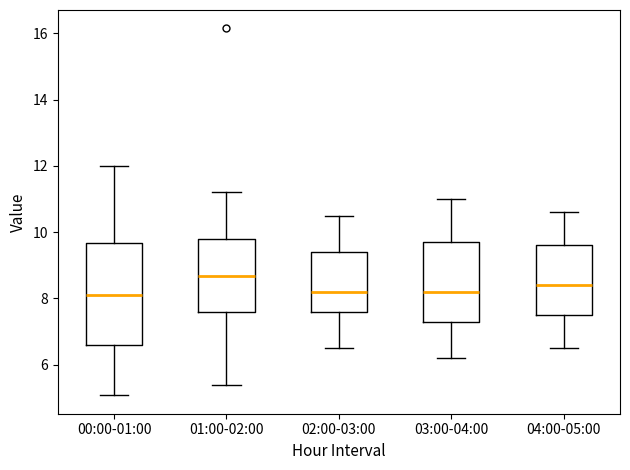

Reading left to right, read every box against the y-axis: the position of its median line, the range the box covers, and the ends of its whiskers. The values are not printed on the chart, so give them approximately, as read against the axis.

00:00-01:00: median 8.2, box 6.6 to 9.6, whiskers 5.0 to 12.0
01:00-02:00: median 8.6, box 7.6 to 9.8, whiskers 5.4 to 11.2
02:00-03:00: median 8.2, box 7.6 to 9.4, whiskers 6.6 to 10.6
03:00-04:00: median 8.2, box 7.4 to 9.8, whiskers 6.2 to 11.0
04:00-05:00: median 8.4, box 7.6 to 9.6, whiskers 6.6 to 10.6